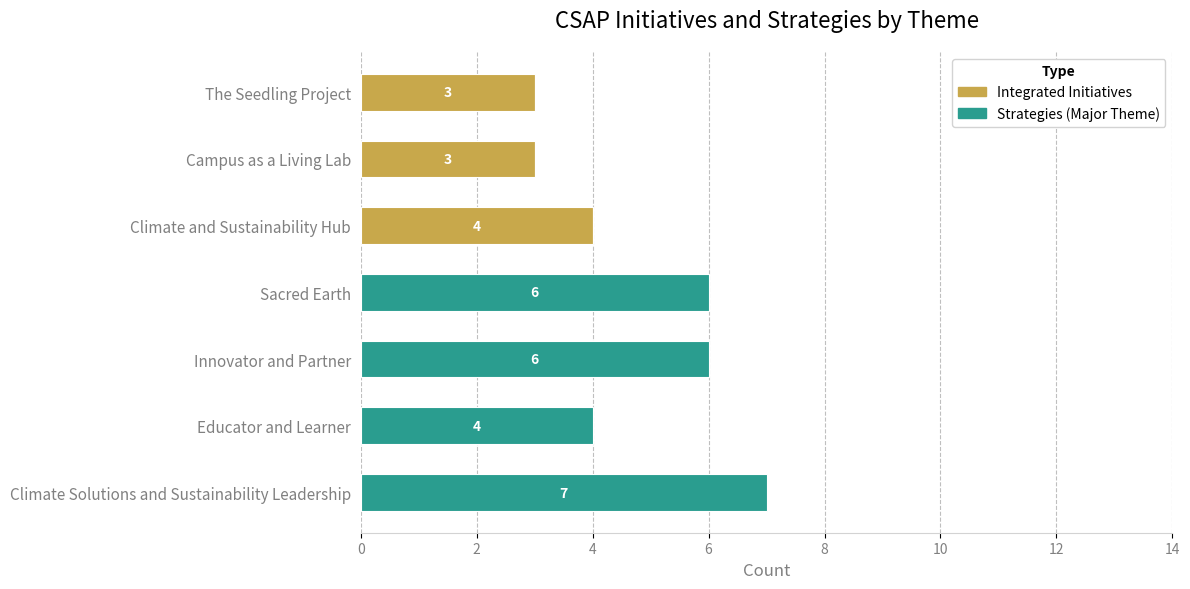

At which category is the sum across all series the highest?

Climate Solutions and Sustainability Leadership